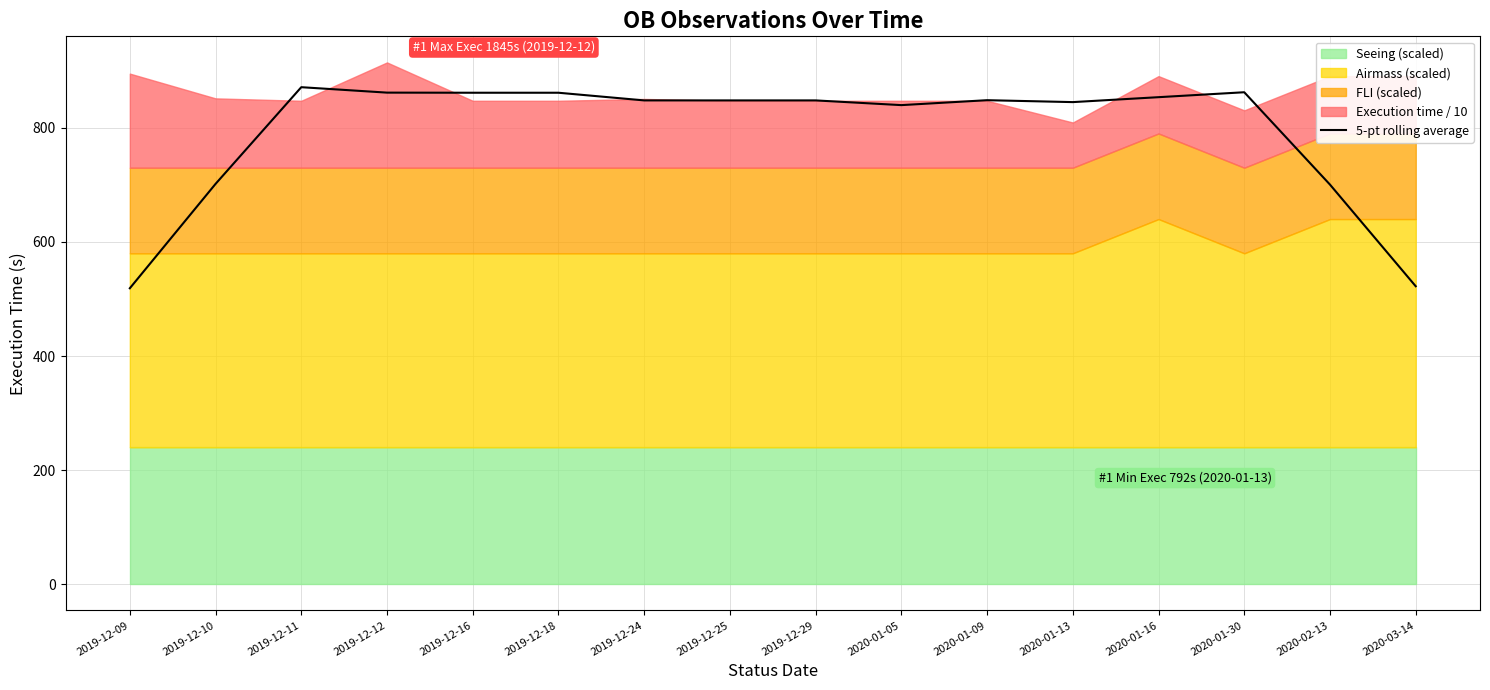

True or false: the data has more than 2 interior local peaks.

True